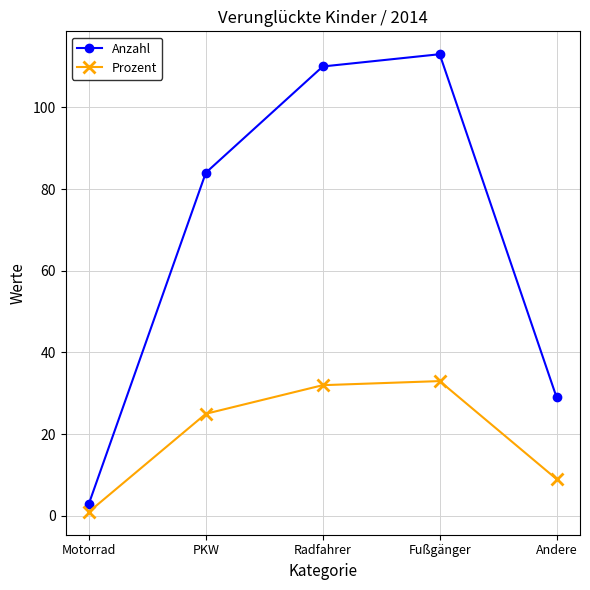

Does the chart have visible grid lines?

Yes